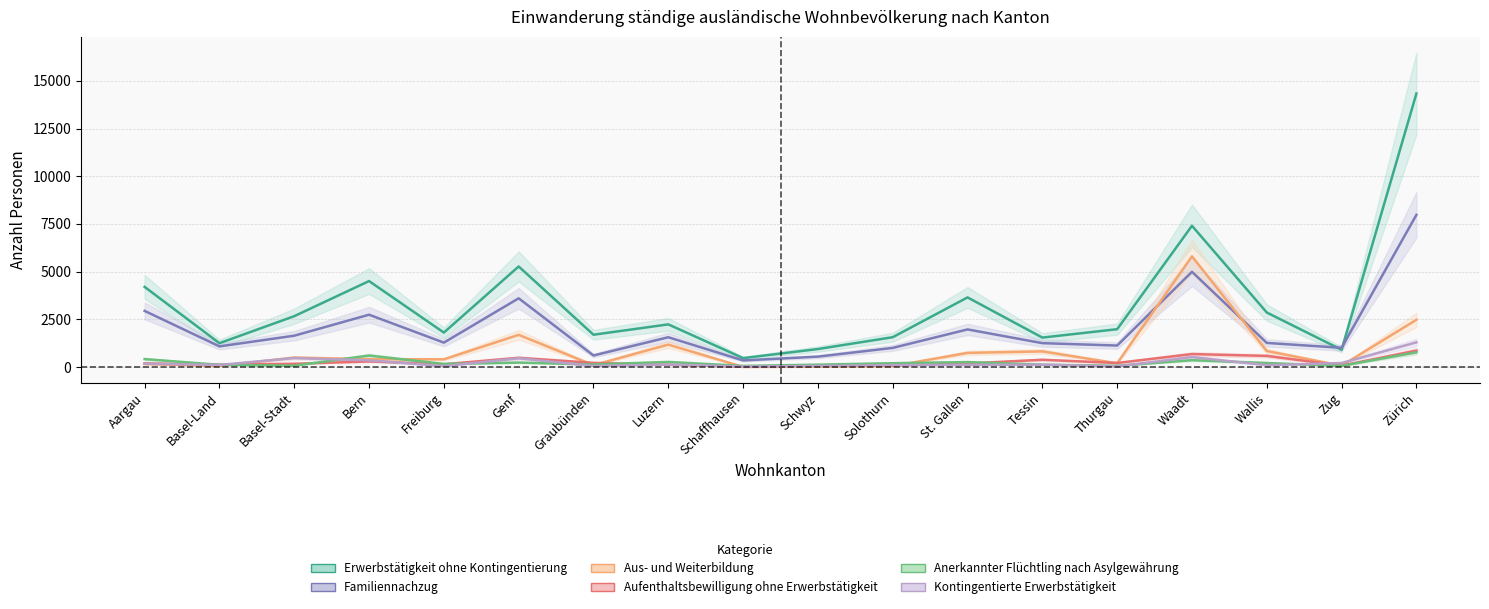

Which category has the highest value across all series?

Zürich